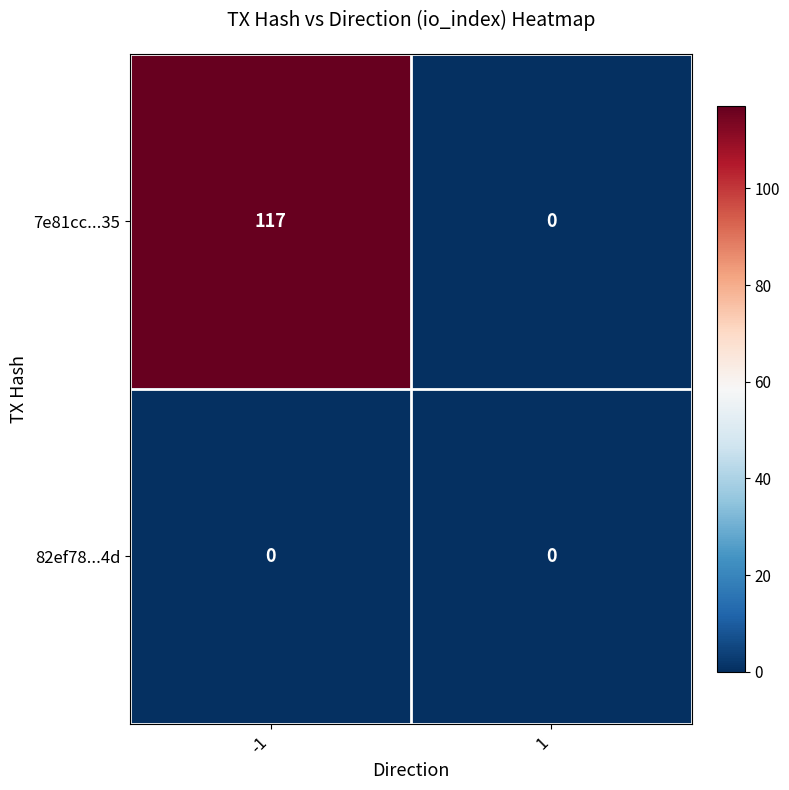

What is the highest value of the 7e81cc...35 series?

117